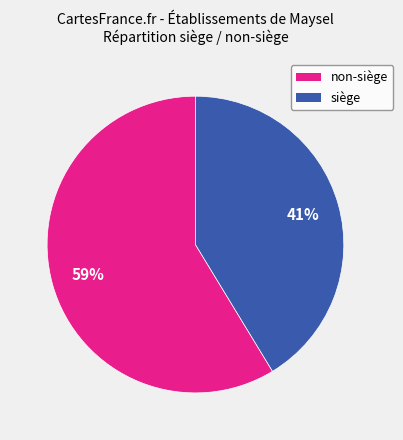

To the nearest percent, what is the average slice percentage?

50%